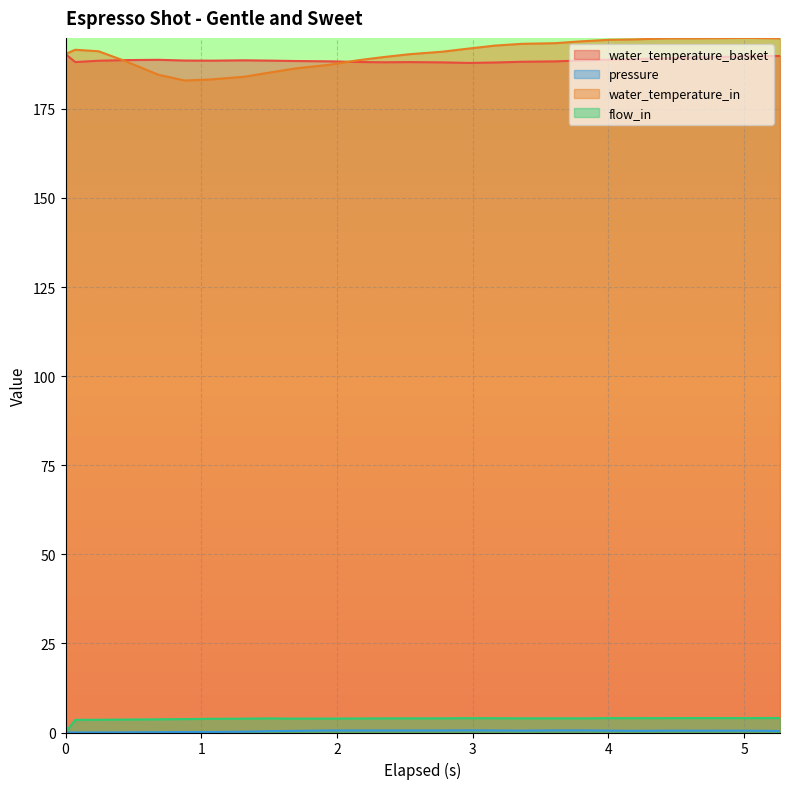

What is the value of the water_temperature_basket point at the 9th from the left?

188.6